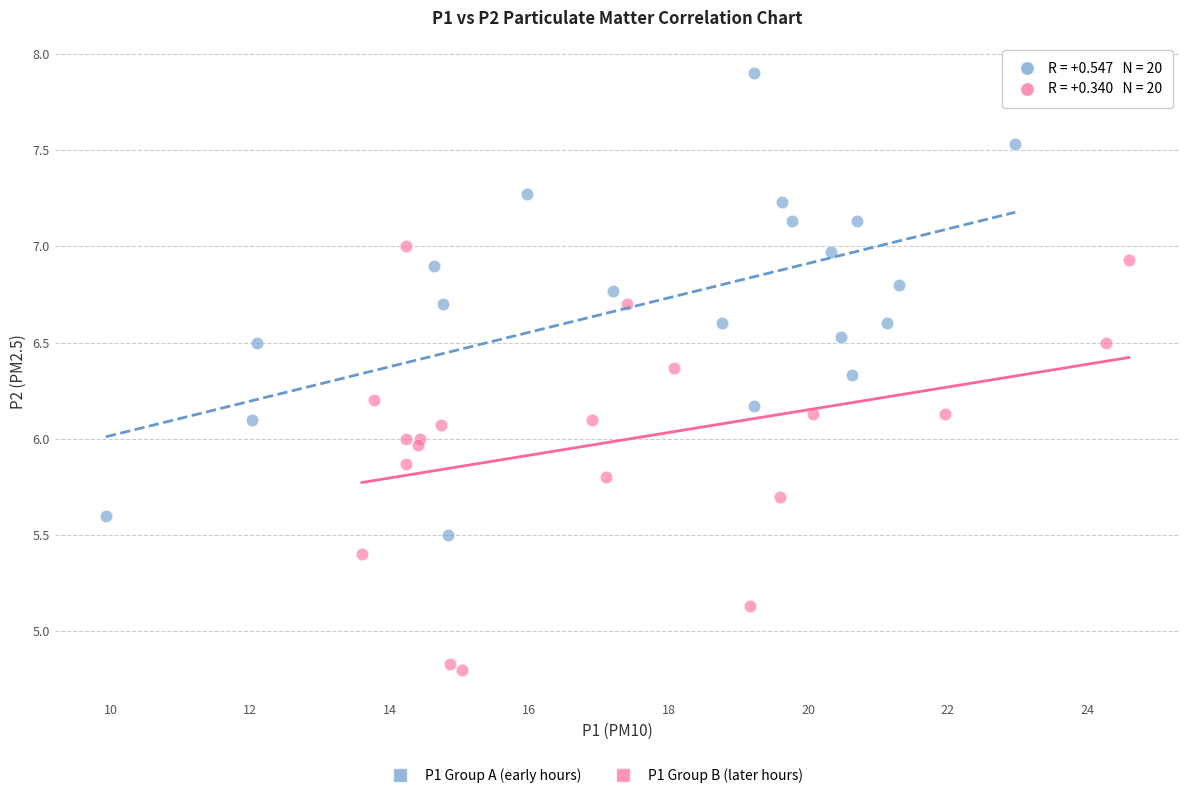

Which series reaches the maximum Y coordinate?

P1 Group A (early hours)